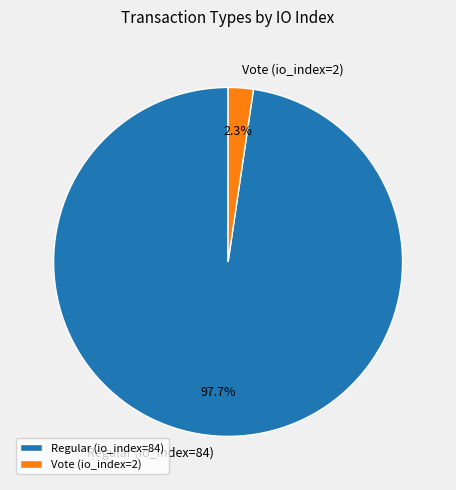

Is there a majority slice in this chart?

Yes